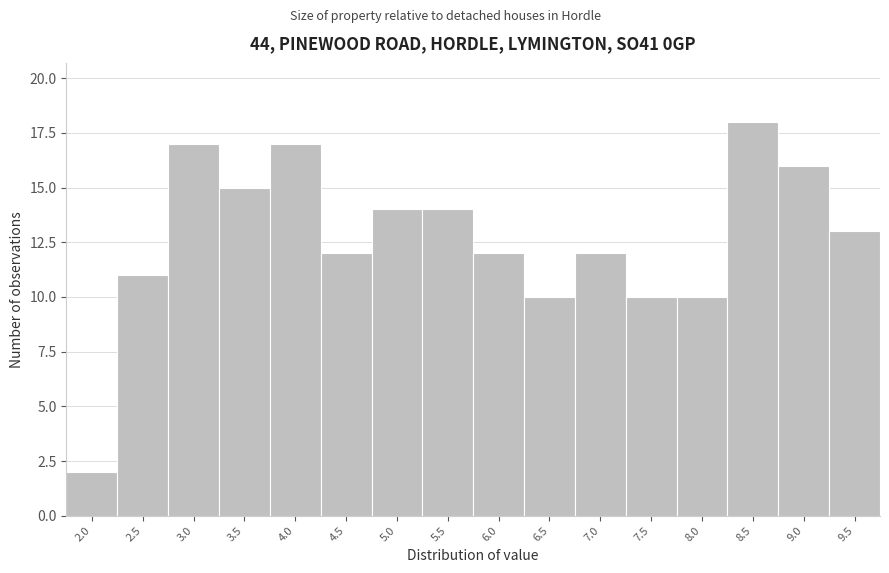

Reading left to right, transcribe all the data shown in this chart.

2.0=2	2.5=11	3.0=17	3.5=15	4.0=17	4.5=12	5.0=14	5.5=14	6.0=12	6.5=10	7.0=12	7.5=10	8.0=10	8.5=18	9.0=16	9.5=13